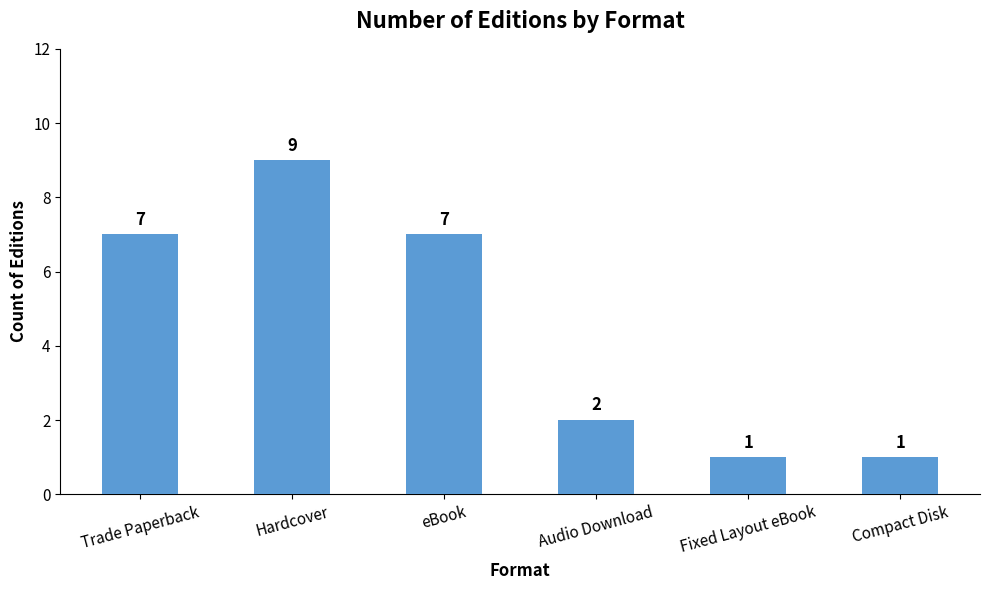

How many bars are there in total?

6